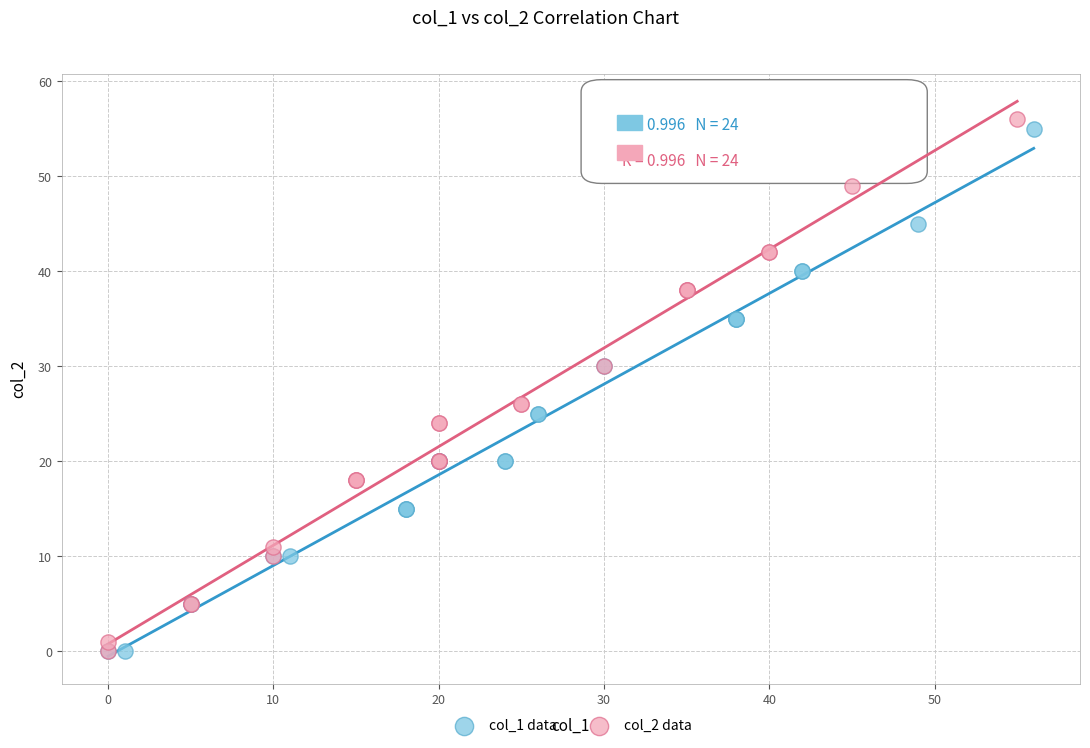

What are all the series names shown in the legend?

col_1 data, col_2 data